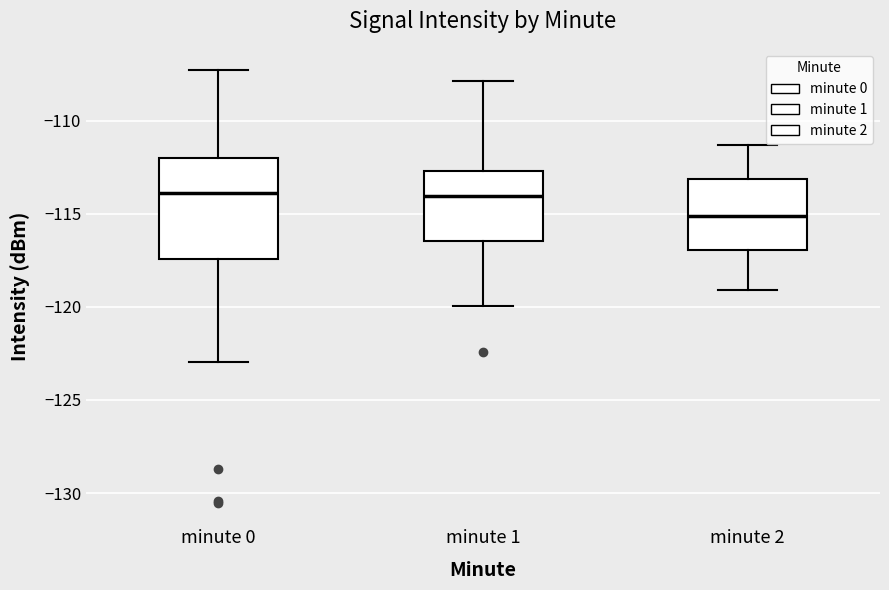

Which box is the tallest, from its lower edge to its upper edge?

minute 0